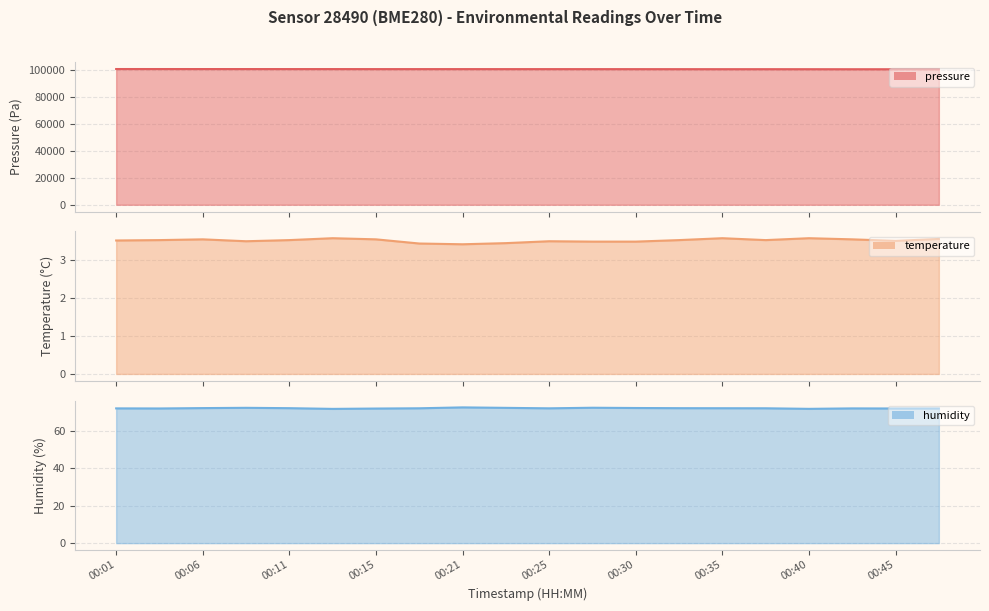

How many lines are shown in the chart?

3